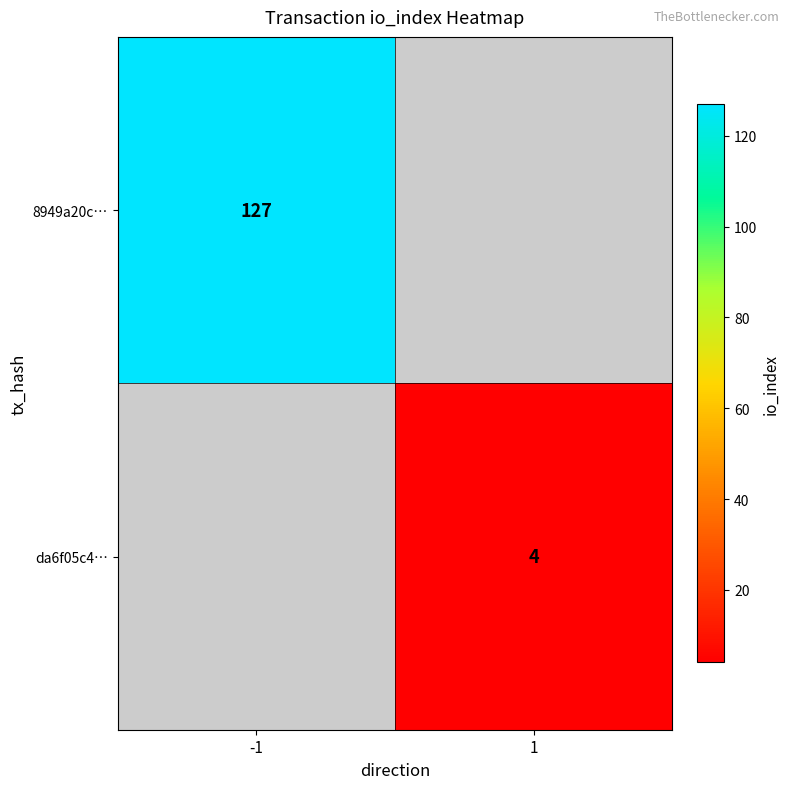

Is it true that da6f05c4… equals 6 at 1?

False